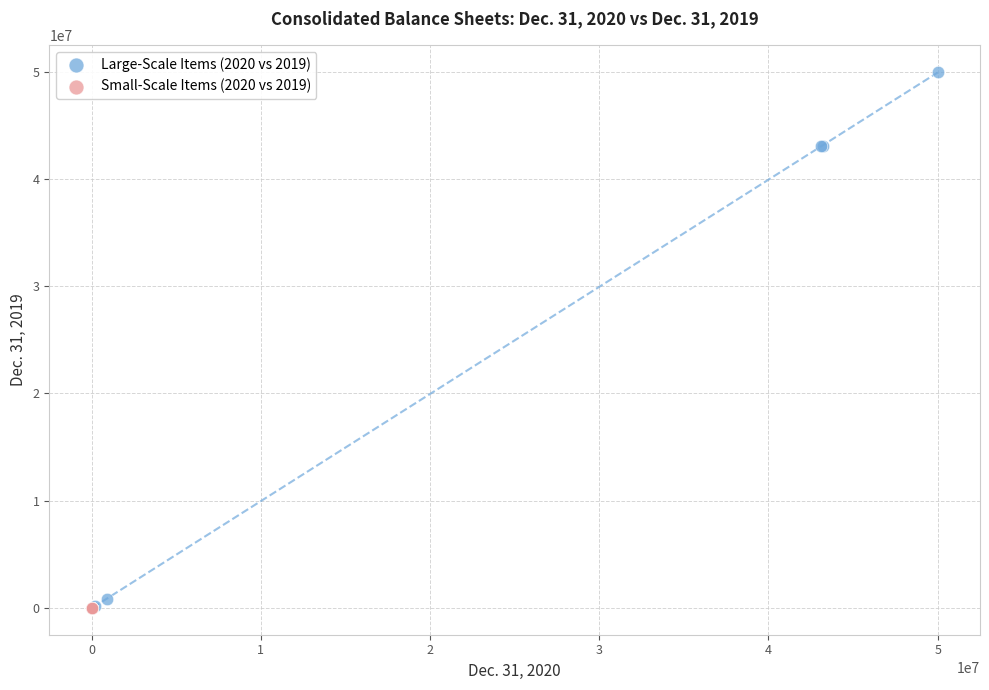

Which series has the largest Y range (max minus min)?

Large-Scale Items (2020 vs 2019)